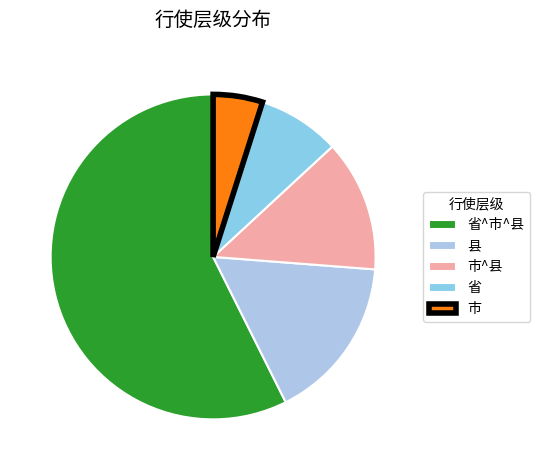

Count the number of slices in the pie.

5